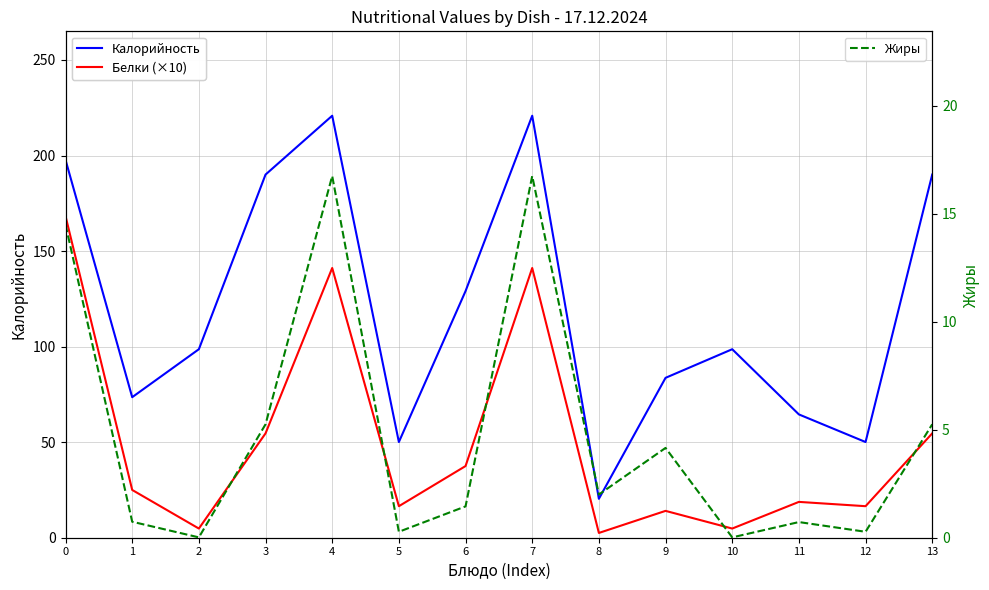

How many interior local peaks does the Белки (×10) series have?

4